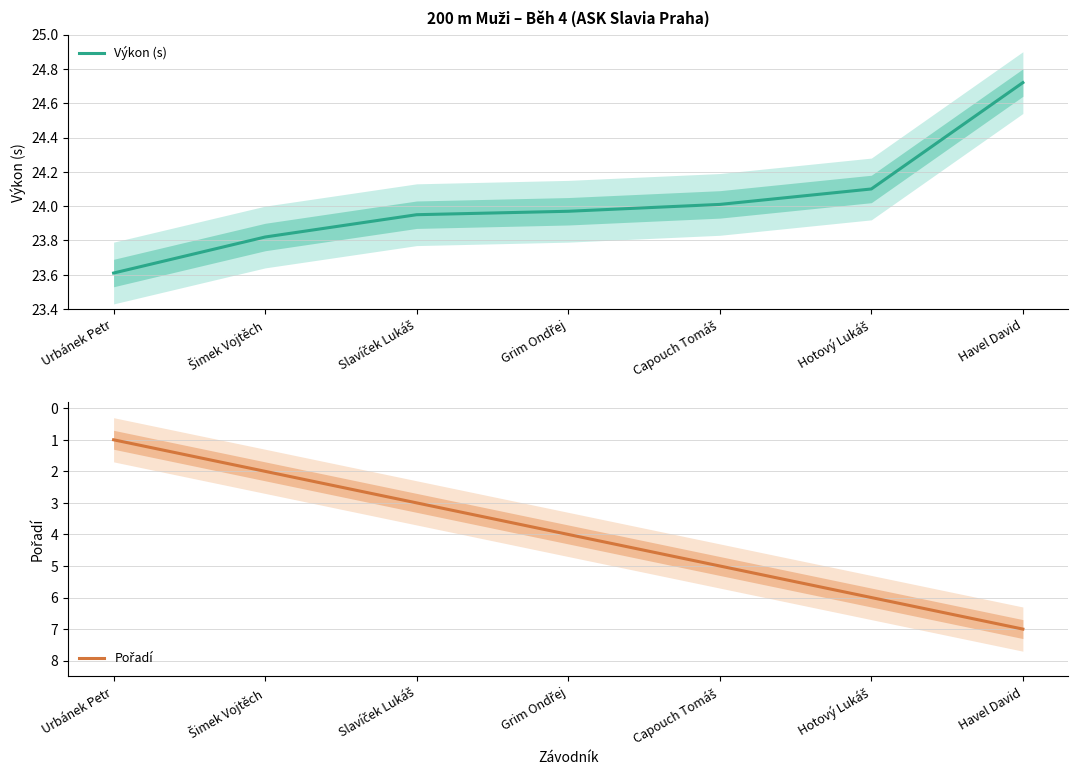

What is the smallest value displayed?

1.0